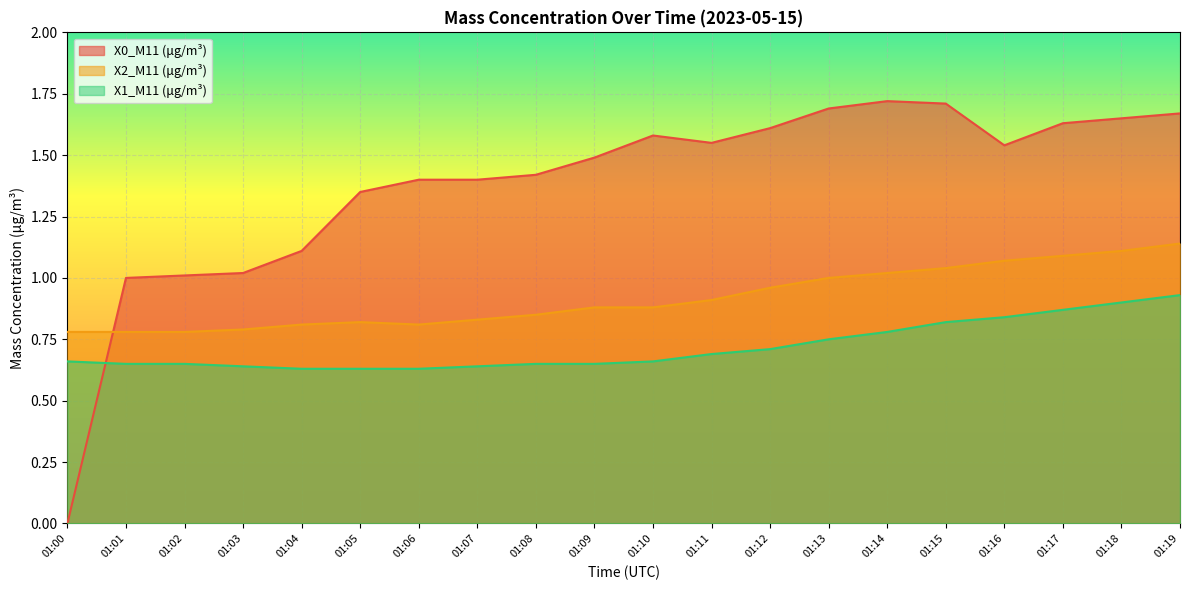

What is the difference between the X0_M11 (μg/m³) values at 01:05 and 01:08?

0.1